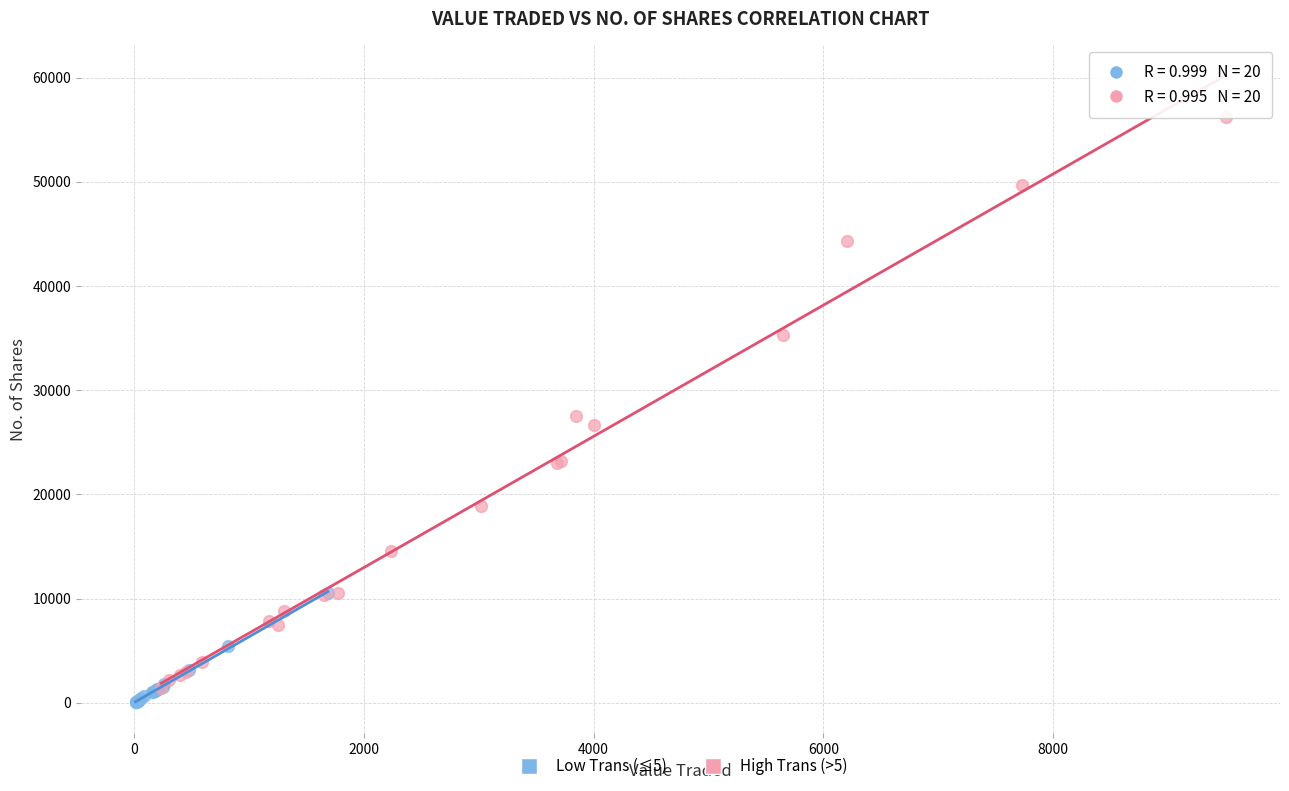

Which series has the widest spread of Y values?

High Trans (>5)